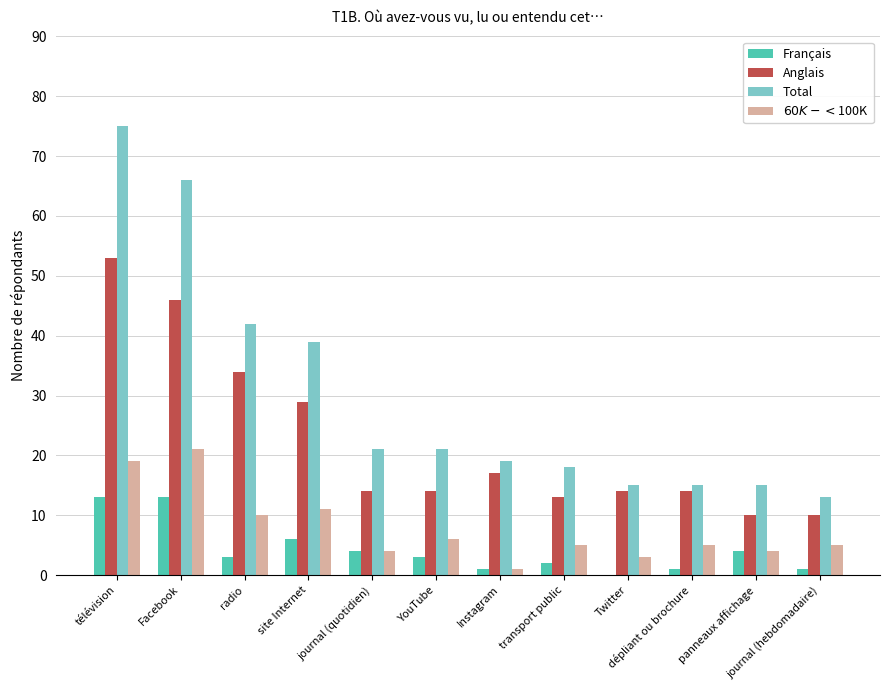

At which label is Français closest to 6?

site Internet